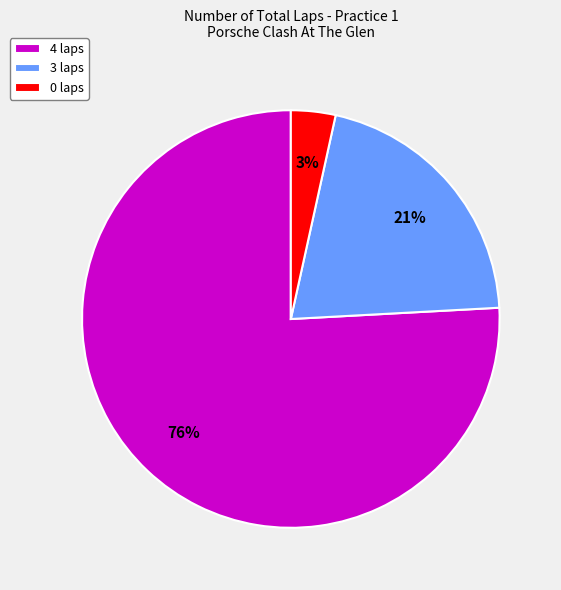

Do 0 laps and 3 laps together represent more than half of the pie?

No